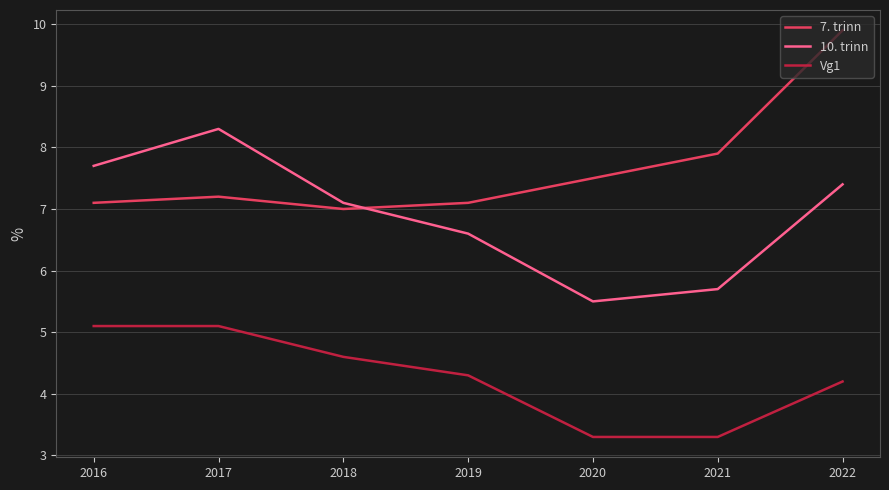

What is the average value of the 10. trinn series?

6.9